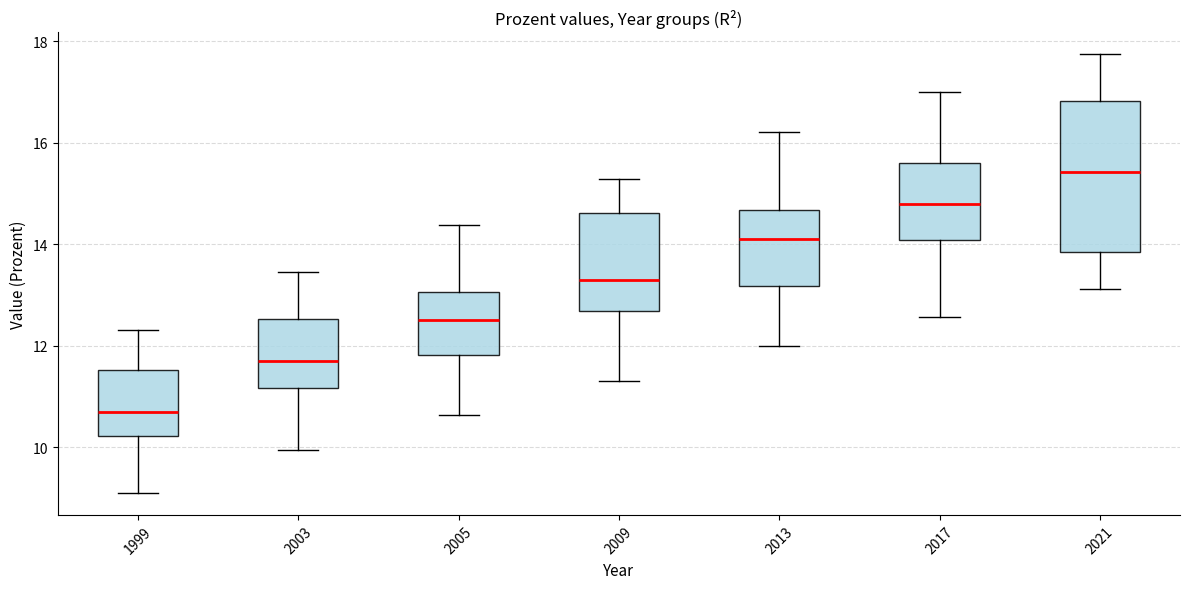

Reading left to right, transcribe this box plot: for each box, give where its median line is, the range the box spans, and where its two whiskers end, as read against the y-axis. The values are not printed on the chart, so give them approximately, as read against the axis.

1999: median 10.8, box 10.2 to 11.6, whiskers 9.0 to 12.4
2003: median 11.8, box 11.2 to 12.6, whiskers 10.0 to 13.4
2005: median 12.6, box 11.8 to 13.0, whiskers 10.6 to 14.4
2009: median 13.4, box 12.6 to 14.6, whiskers 11.4 to 15.2
2013: median 14.2, box 13.2 to 14.6, whiskers 12.0 to 16.2
2017: median 14.8, box 14.0 to 15.6, whiskers 12.6 to 17.0
2021: median 15.4, box 13.8 to 16.8, whiskers 13.2 to 17.8